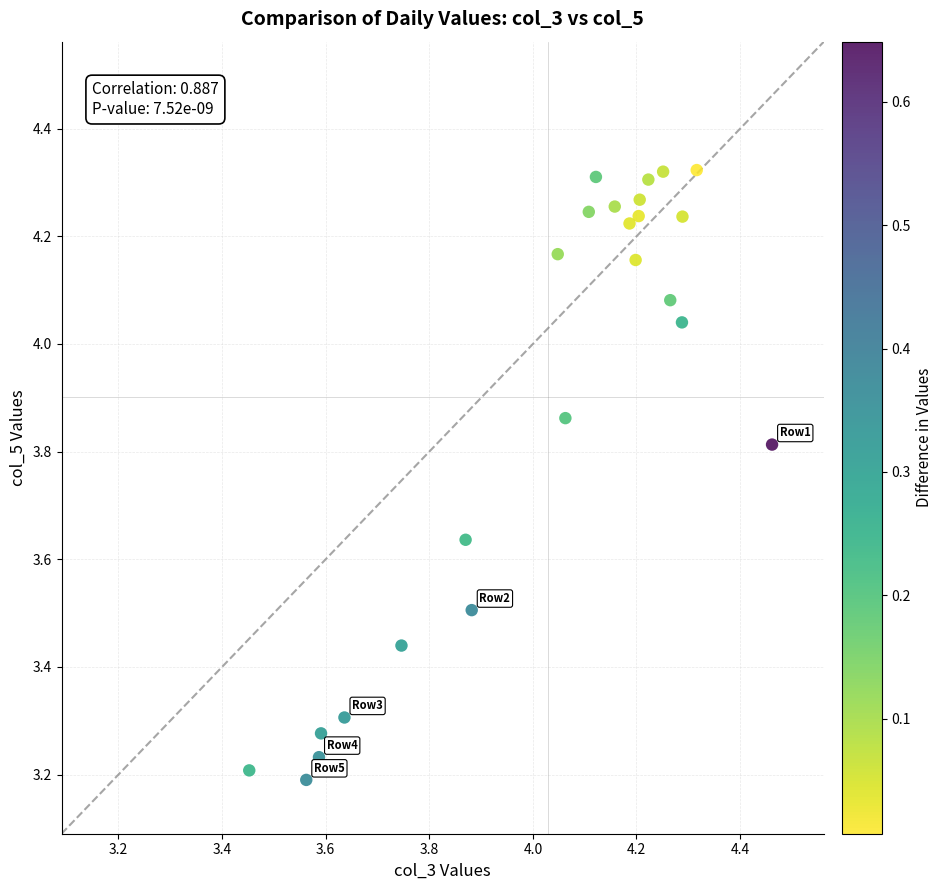

What is the range of Y values (max minus min)?

1.1